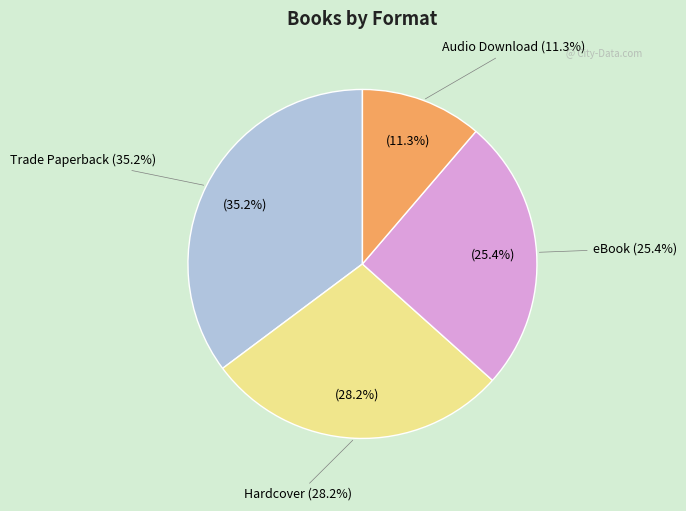

Is Trade Paperback the majority of the pie?

No